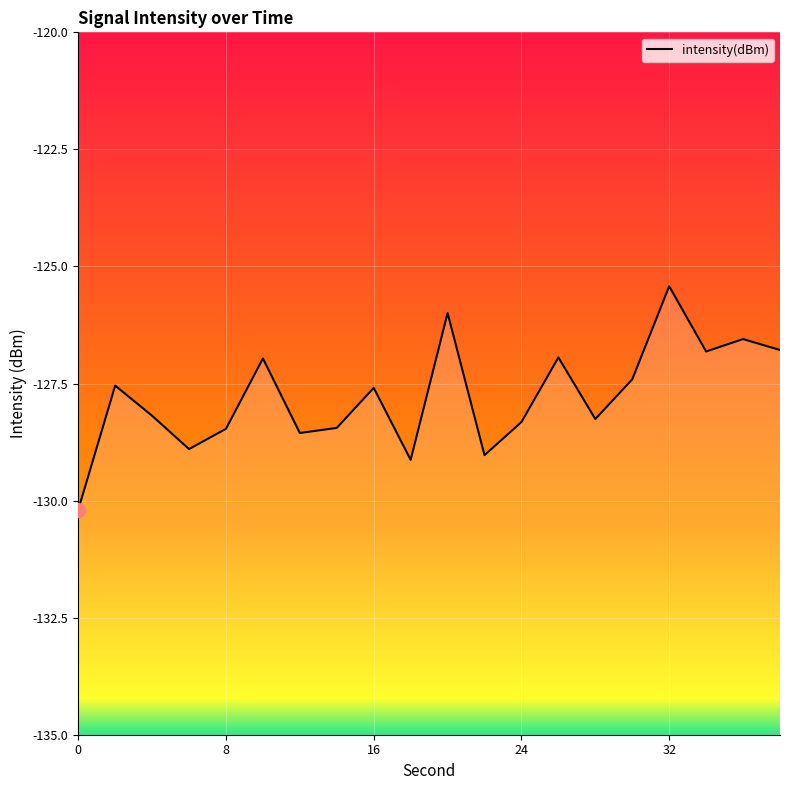

The chart shows a value of -69.1 at 6. True or false?

False